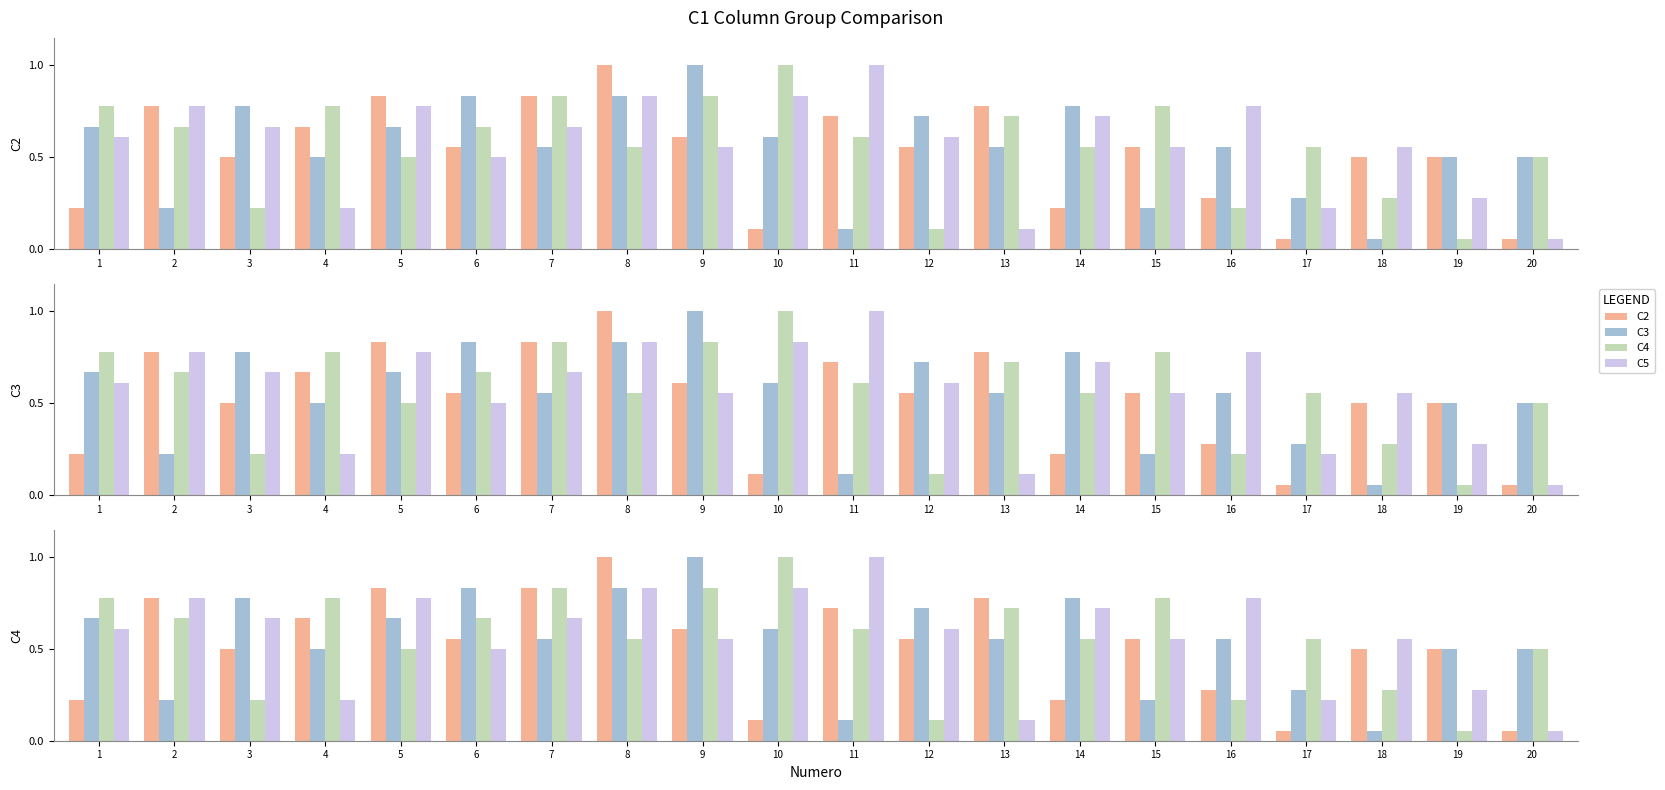

What is the minimum value shown in the chart?

0.1